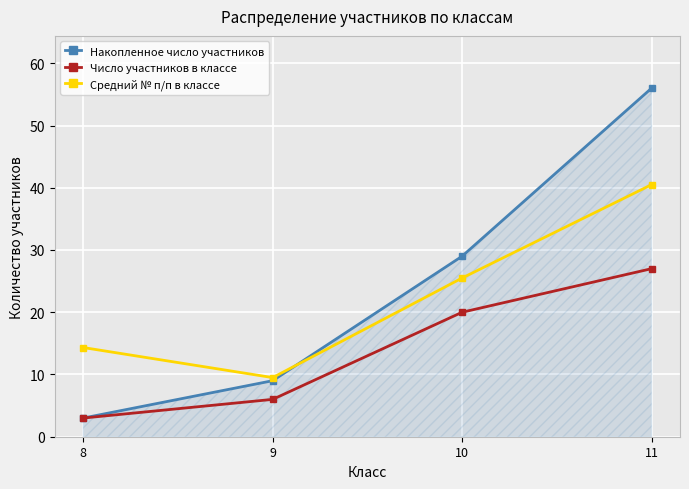

List the series in order of their peak value, highest first.

Накопленное число участников, Средний № п/п в классе, Число участников в классе